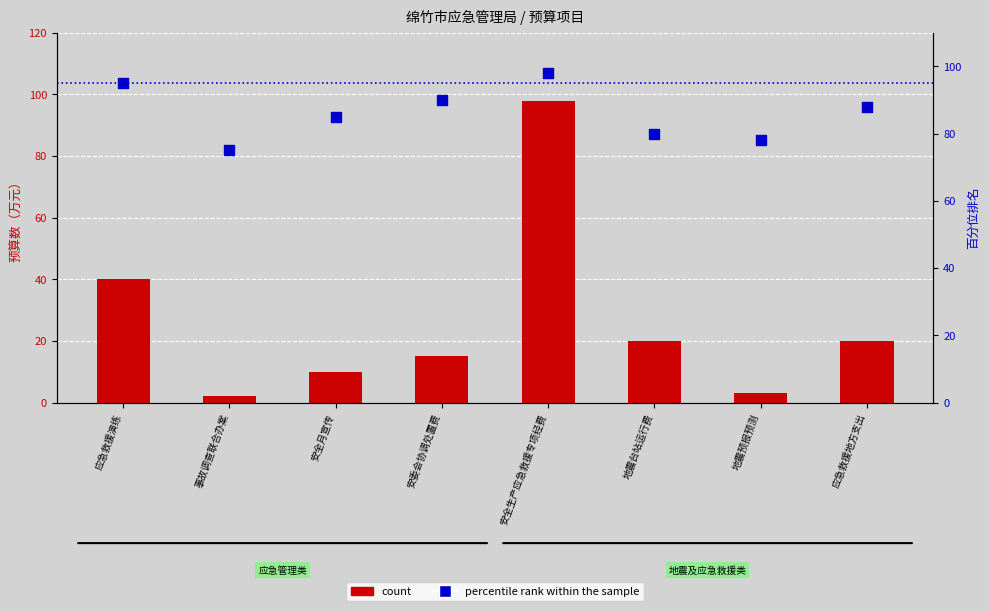

What are all the series names shown in the legend?

count, percentile rank within the sample